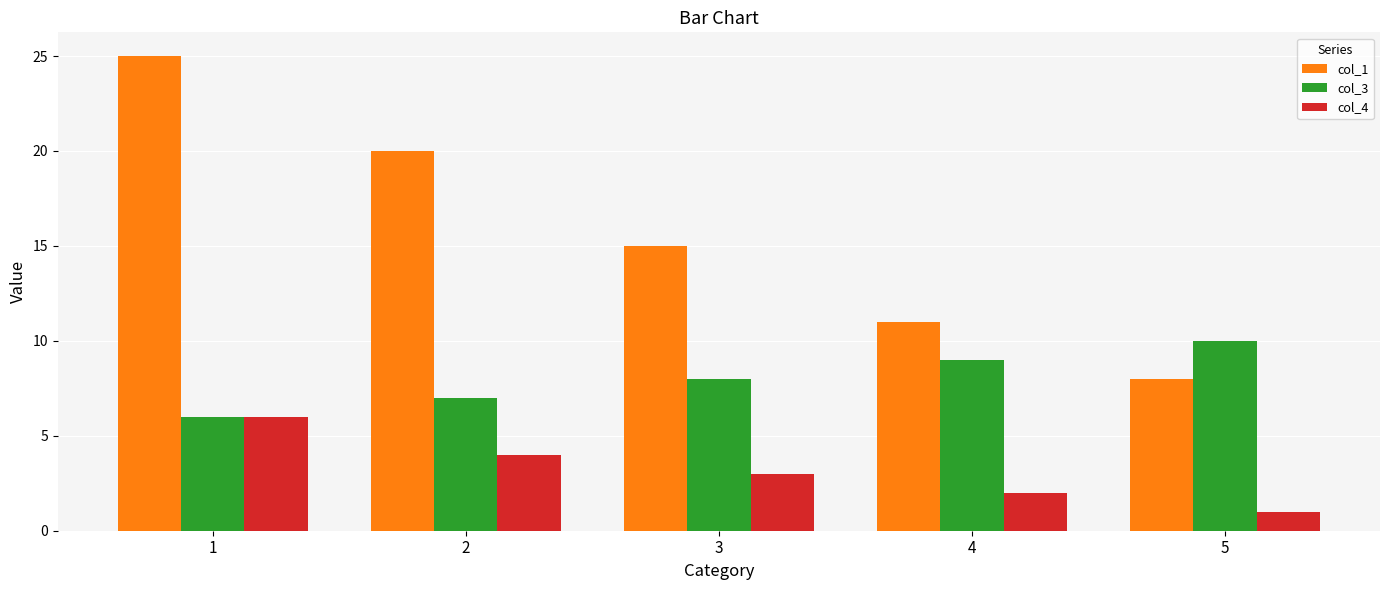

Count the col_1 values in the range 11 to 20.

3